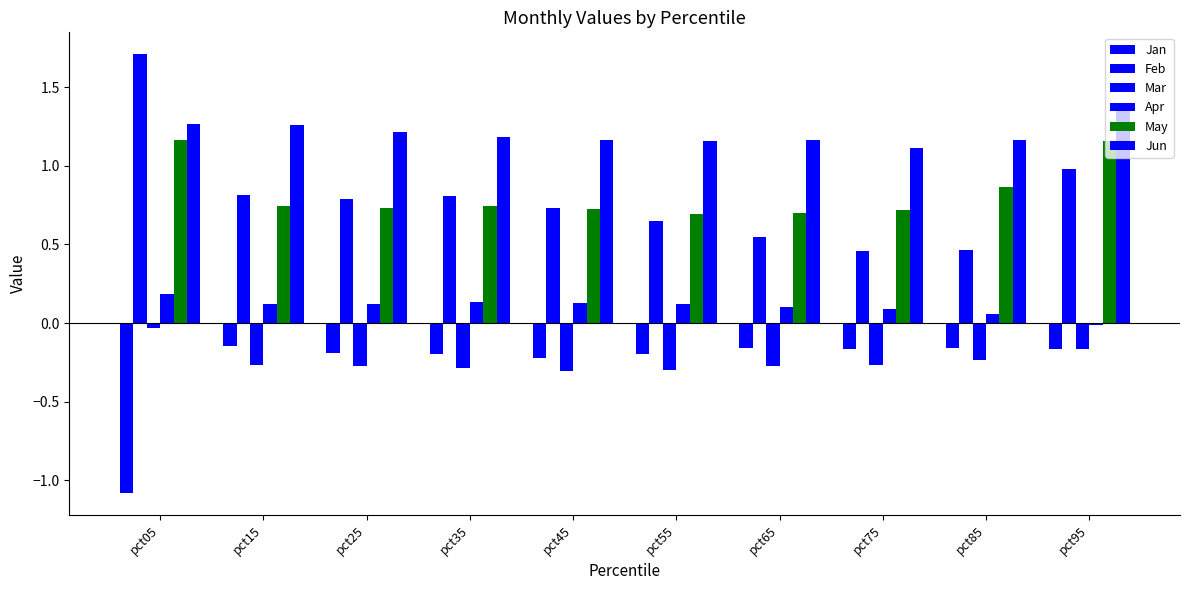

Read the Apr value at pct45.

0.1